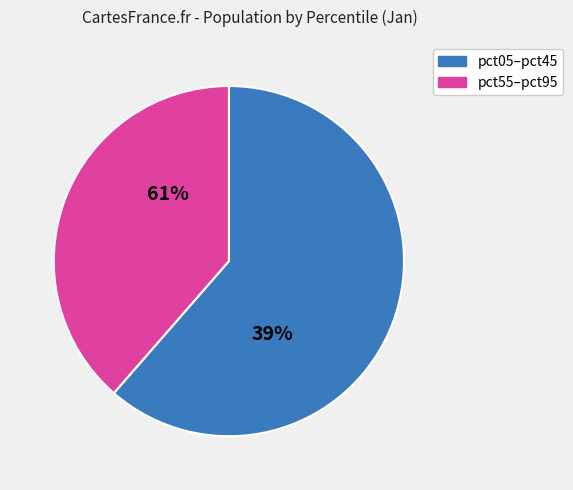

Is it true that pct05 is 42% of the pie?

False